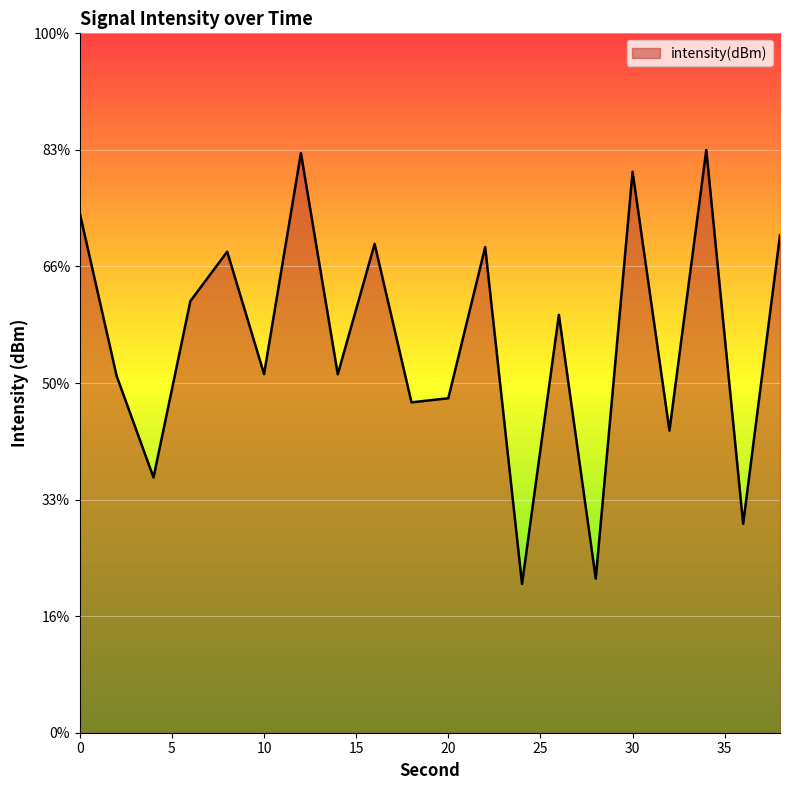

What is the value of the 11th point from the left?

-125.7